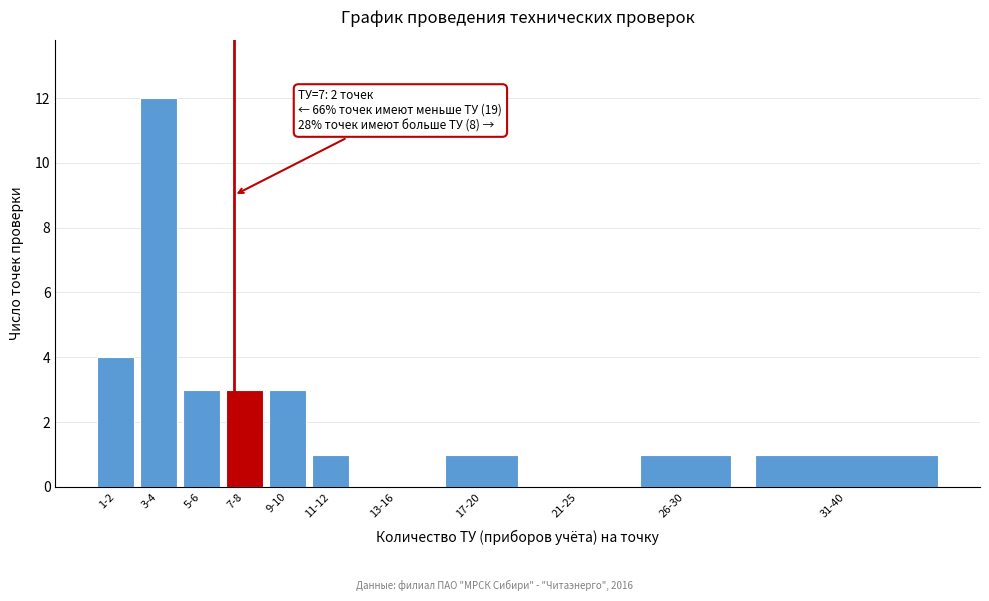

Reading right to left, list all the values displayed in this chart.

31-40=1	26-30=1	21-25=0	17-20=1	13-16=0	11-12=1	9-10=3	7-8=3	5-6=3	3-4=12	1-2=4